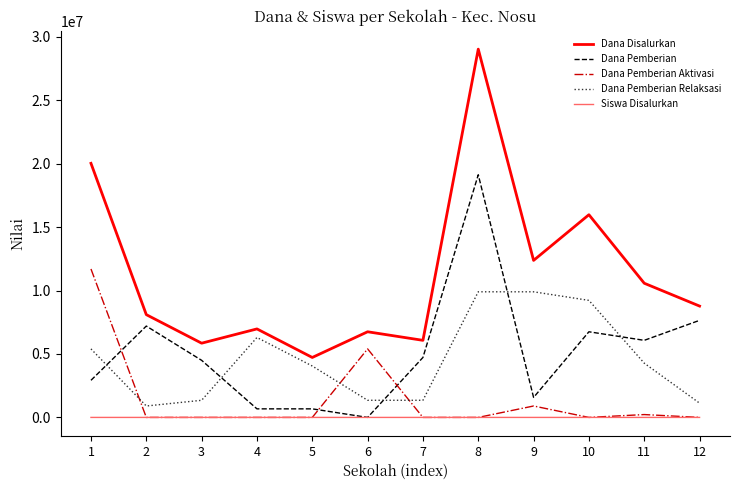

What is the highest value of the Dana Pemberian Relaksasi series?

9900000